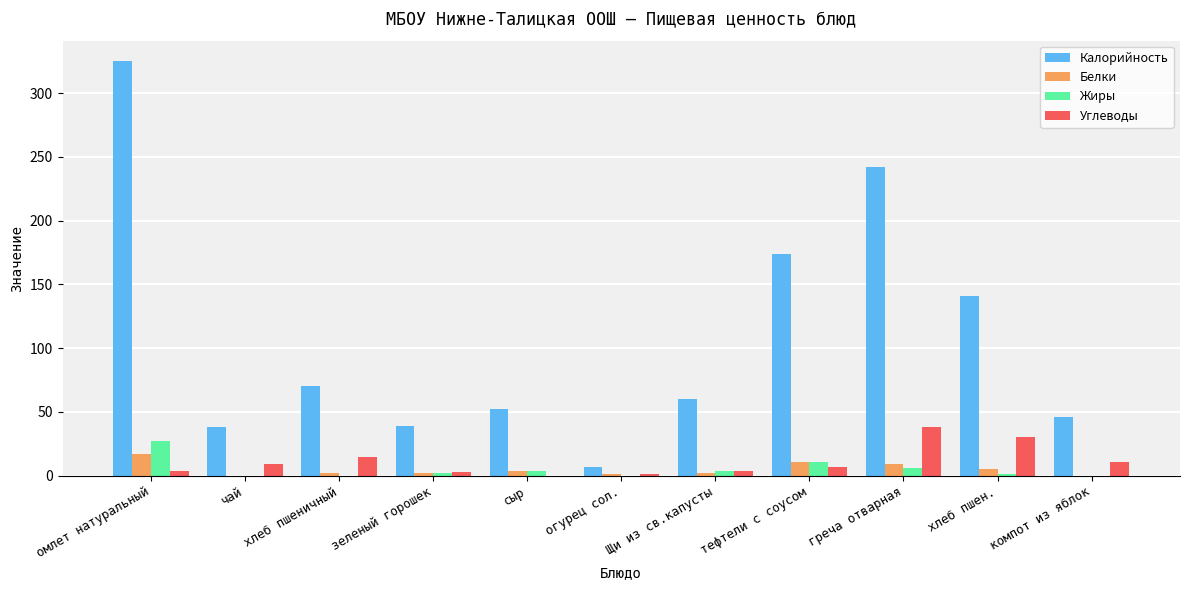

True or false: Углеводы has a value of 11 at компот из яблок.

True